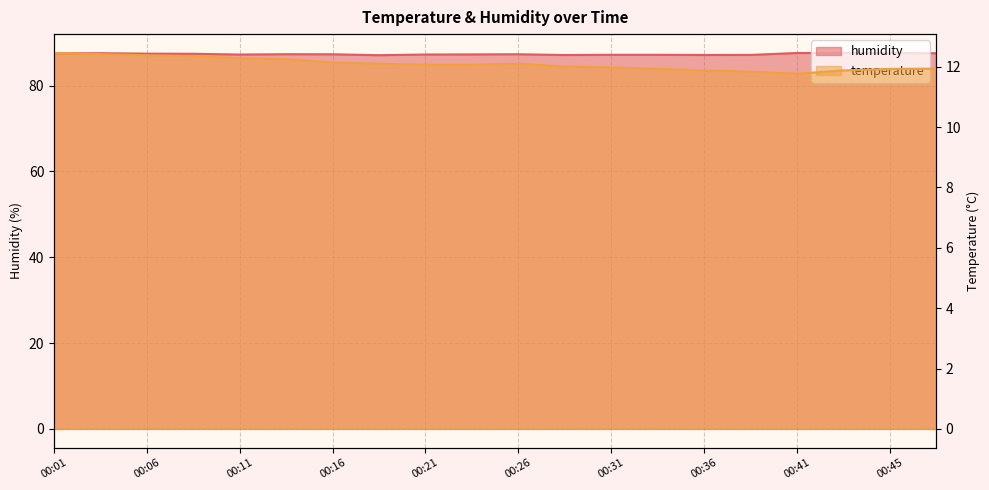

Which series has the largest range (max minus min)?

temperature